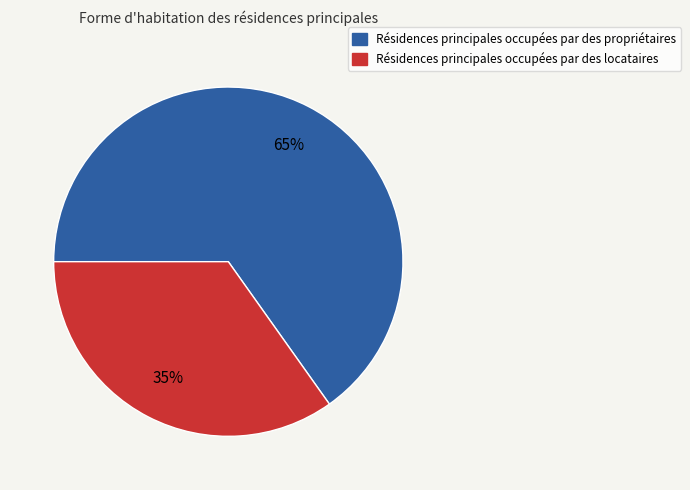

How many segments does this pie chart have?

2